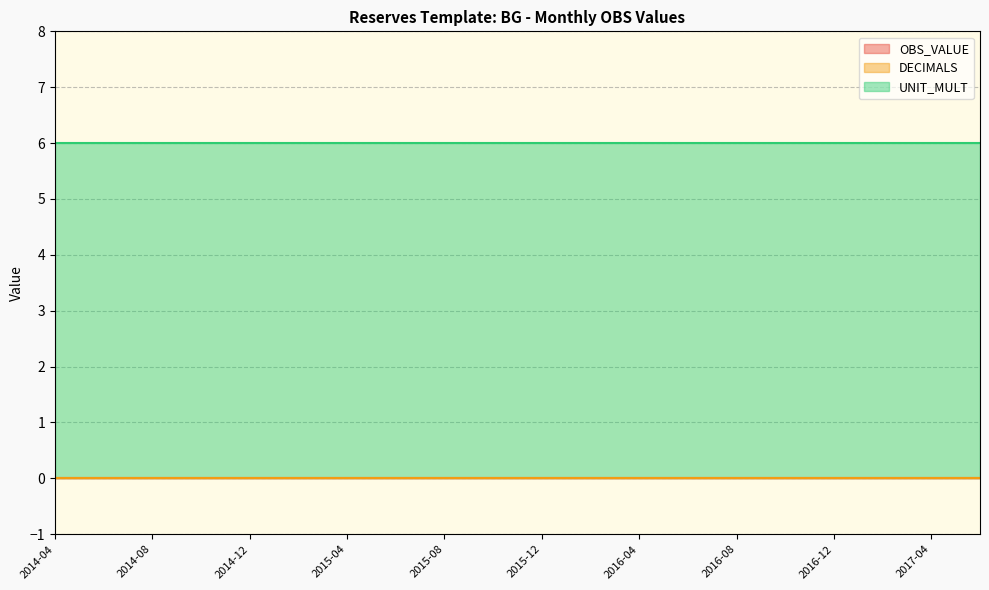

What is the spread (max minus min) of values at 2015-06?

6